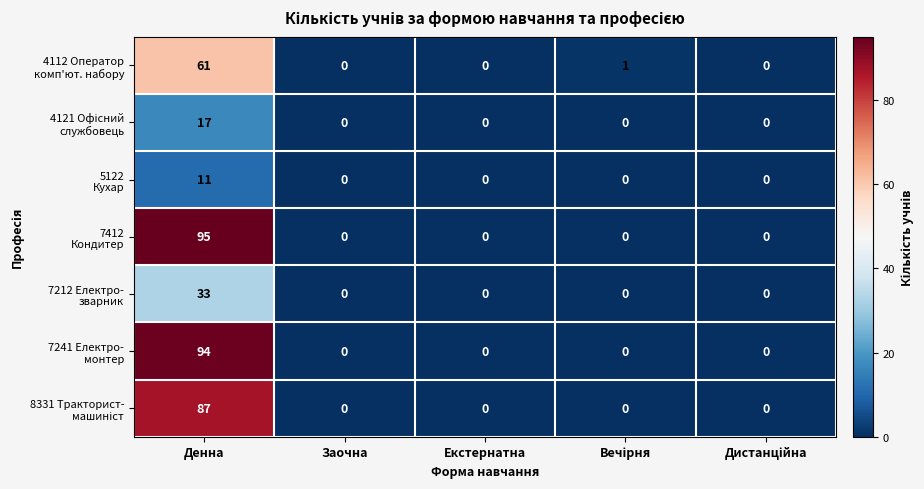

What is the spread (max minus min) of values at Денна?

84